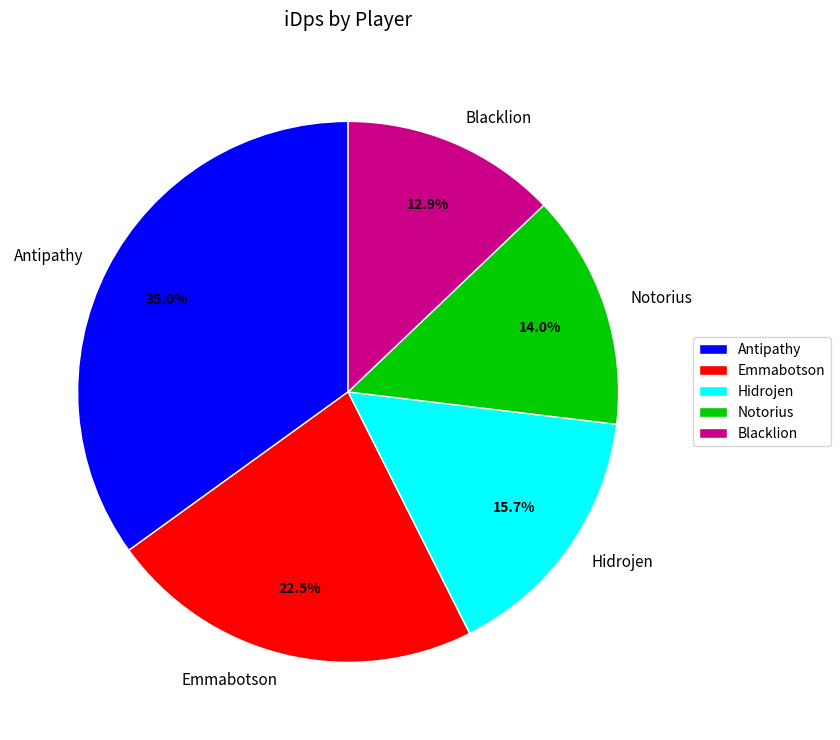

What is the largest slice in the pie chart?

Antipathy